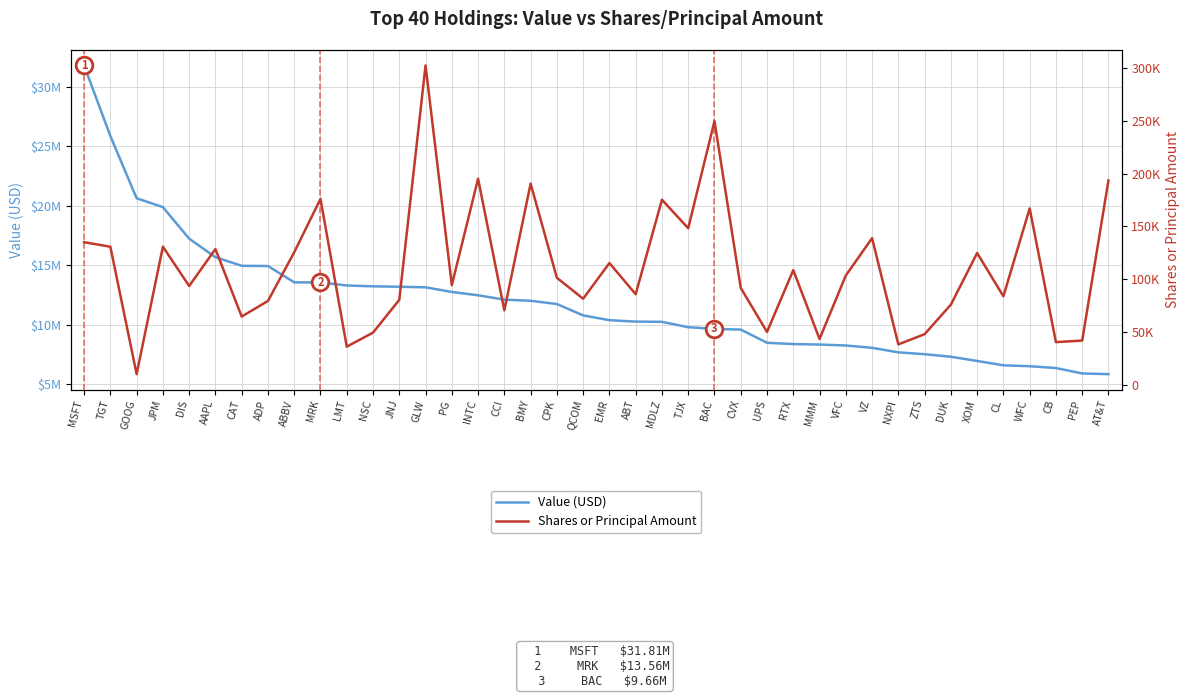

Count the number of data series in this chart.

2